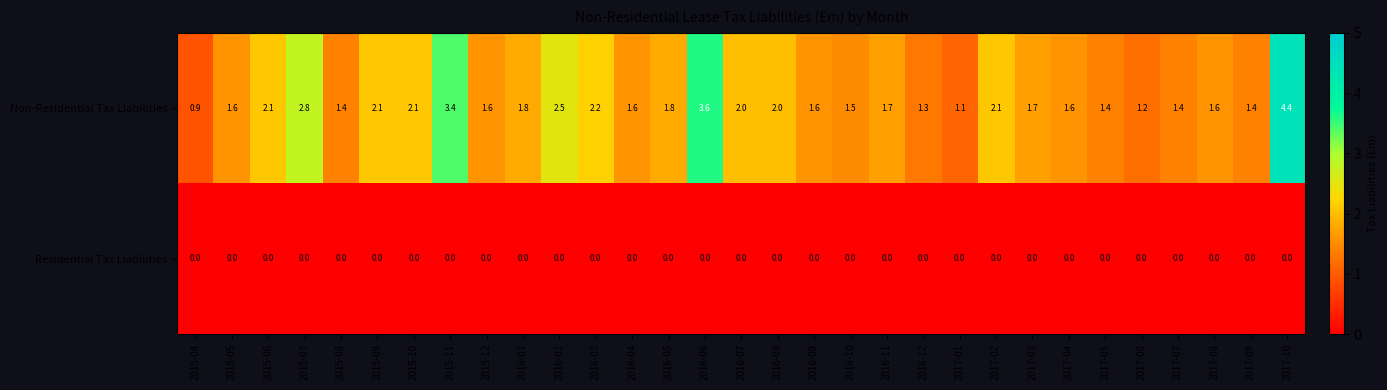

What is the sum of all Non-Residential Tax Liabilities values?

59.5